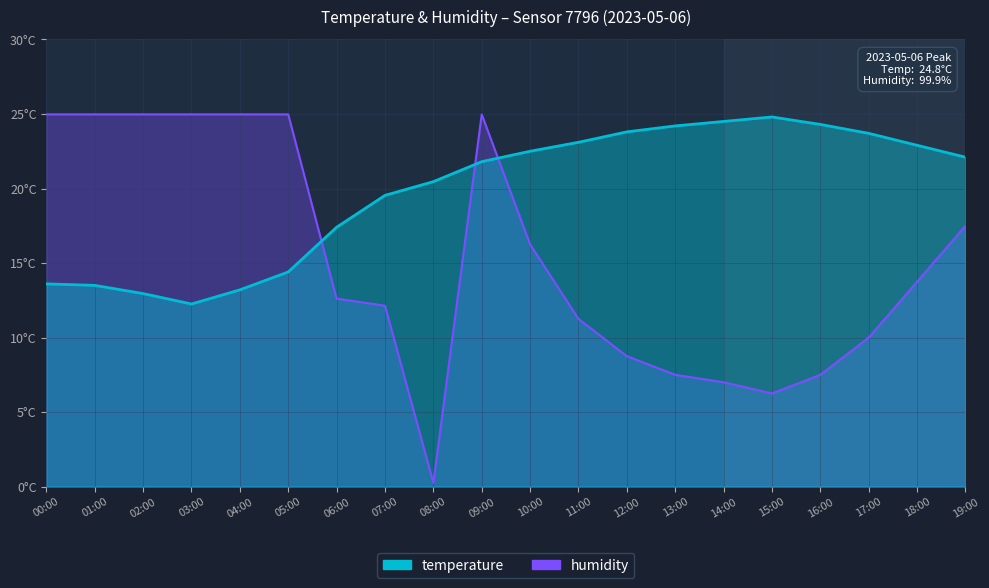

True or false: temperature and humidity intersect in this chart.

True